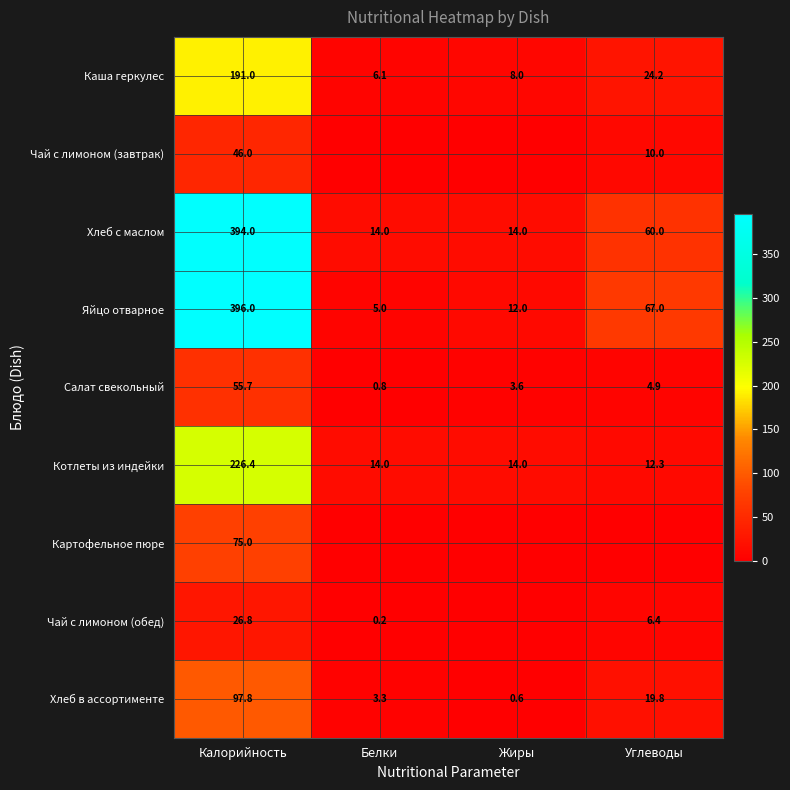

True or false: Котлеты из индейки has a value of 14.0 at Жиры.

True